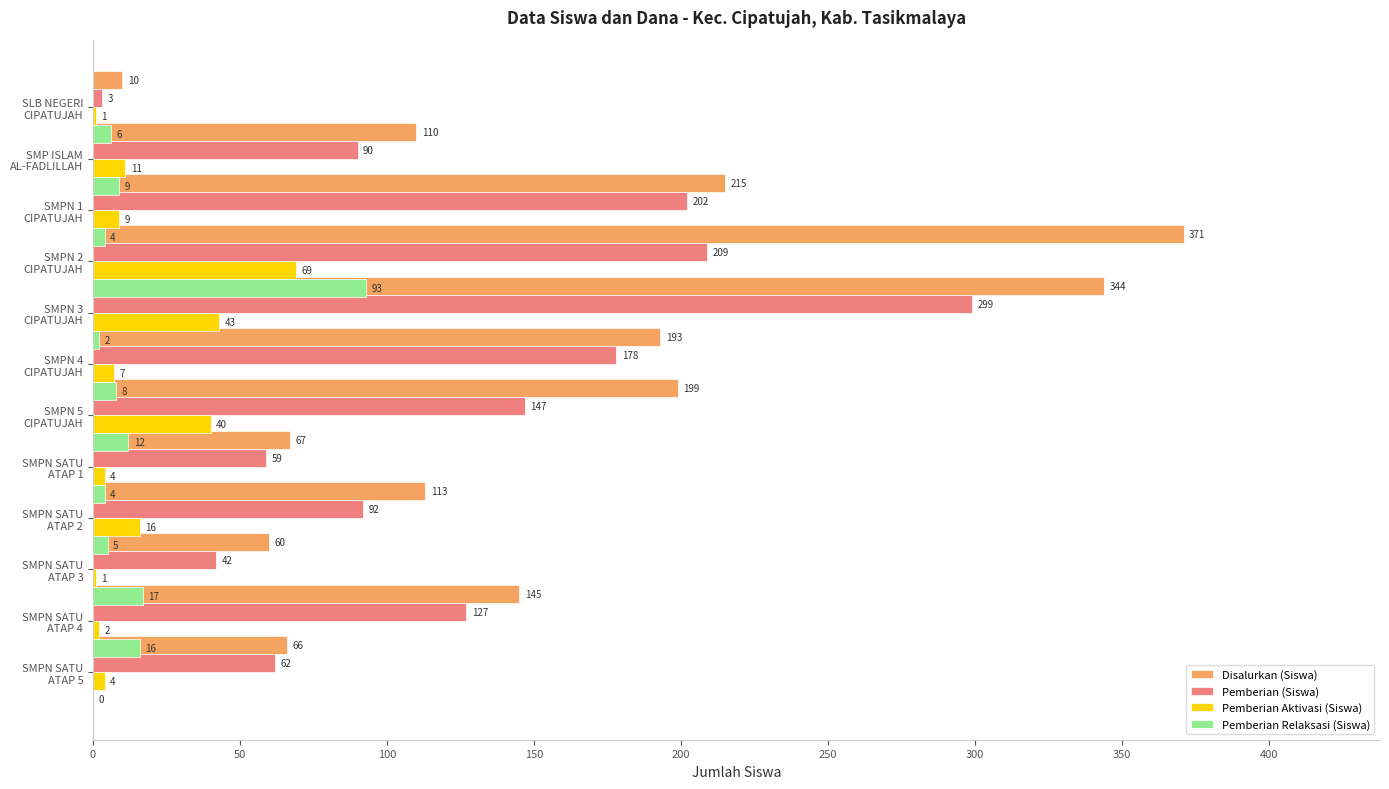

The value of Pemberian Relaksasi (Siswa) at SMP ISLAM AL-FADLILLAH is 9. True or false?

False